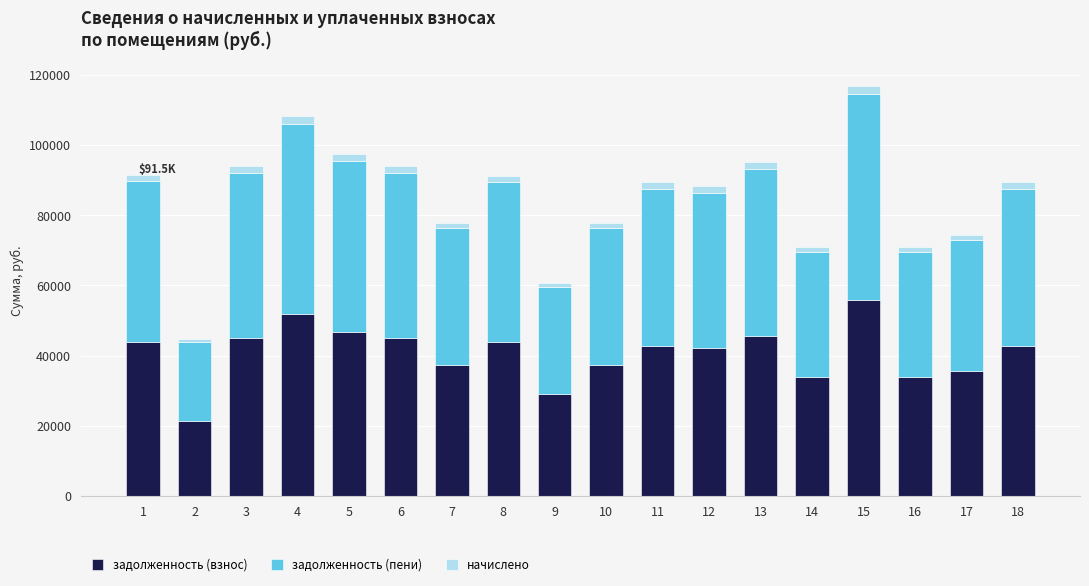

Does the chart contain any negative values?

No